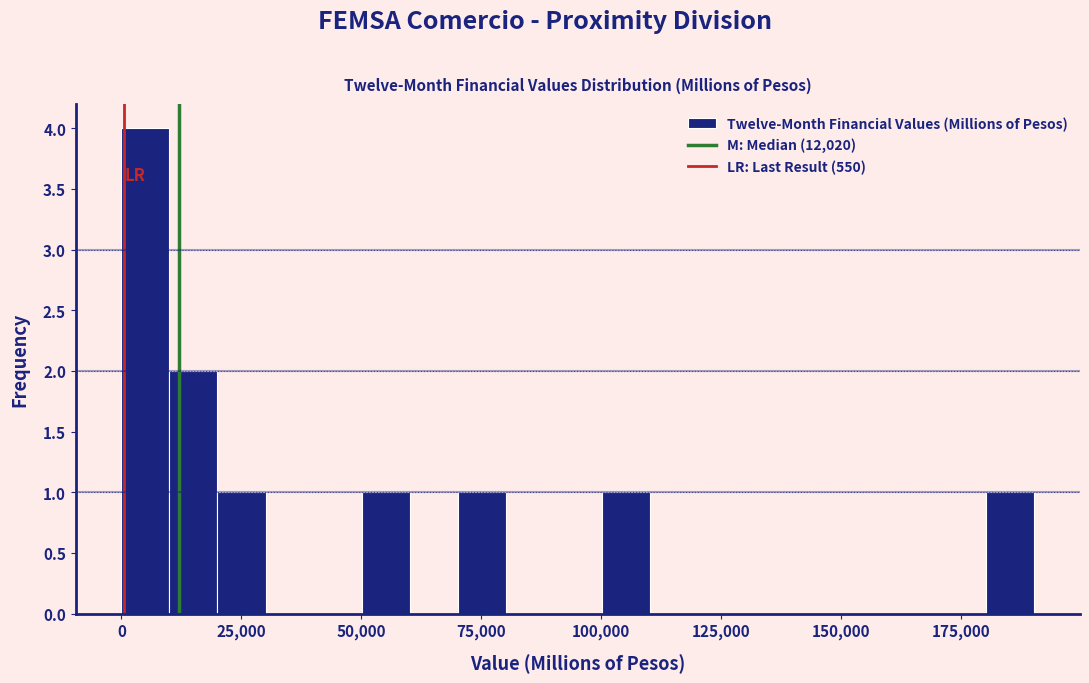

Read against the x-axis, roughly where is the centre of the tallest bar?

5000